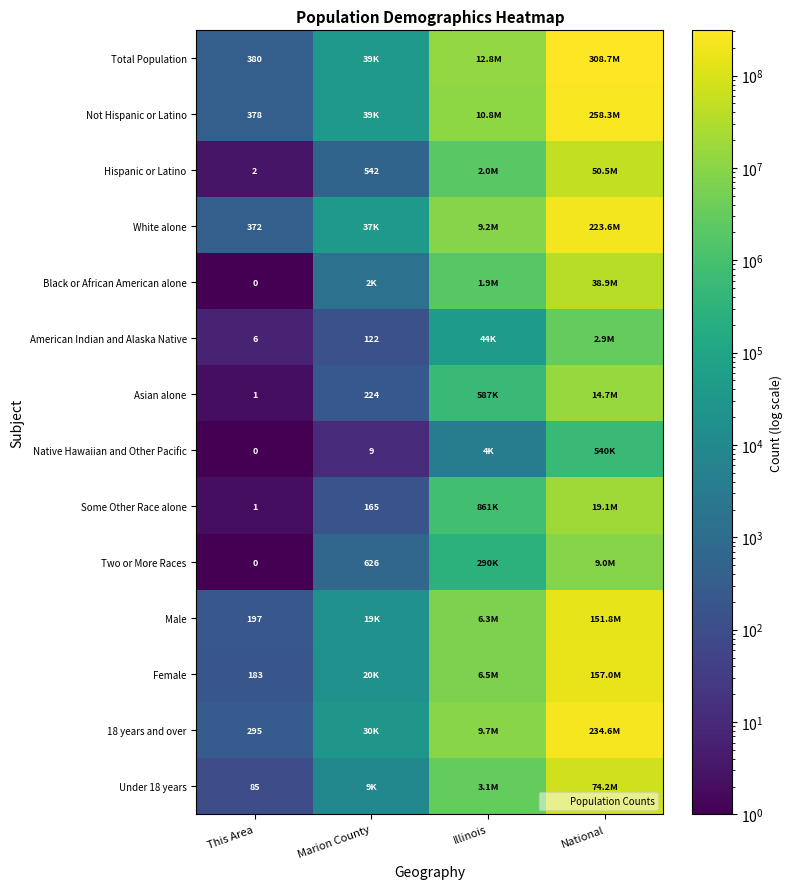

True or false: Some Other Race alone has a value of 1 at This Area.

True